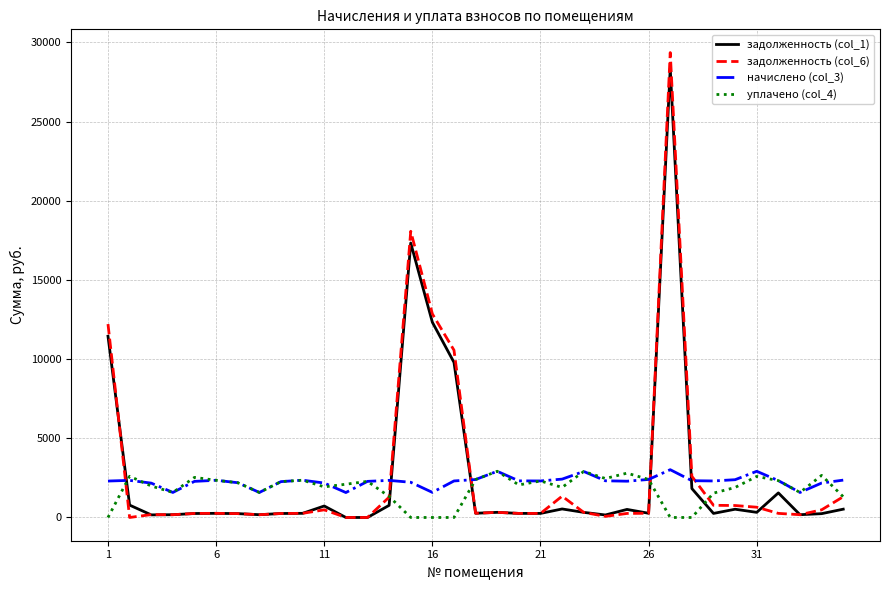

Which series has the largest range (max minus min)?

задолженность (col_6)